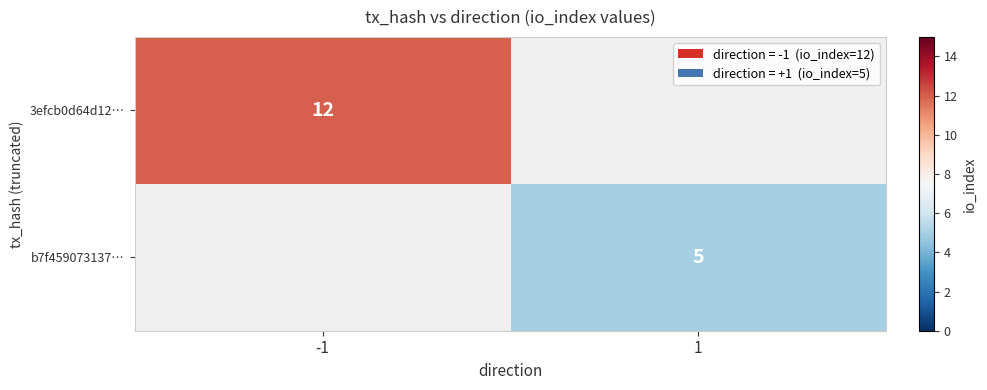

Is it true that 3efcb0d64d12… equals 17 at -1?

False